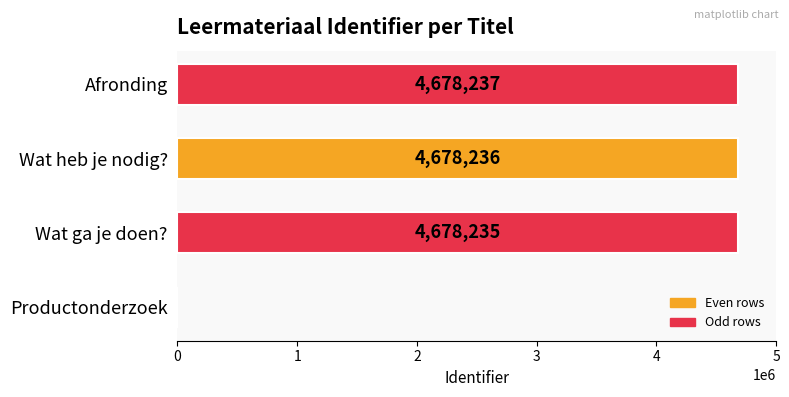

Reading top to bottom, what are all the values shown in this chart?

Afronding=4678237	Wat heb je nodig?=4678236	Wat ga je doen?=4678235	Productonderzoek=0